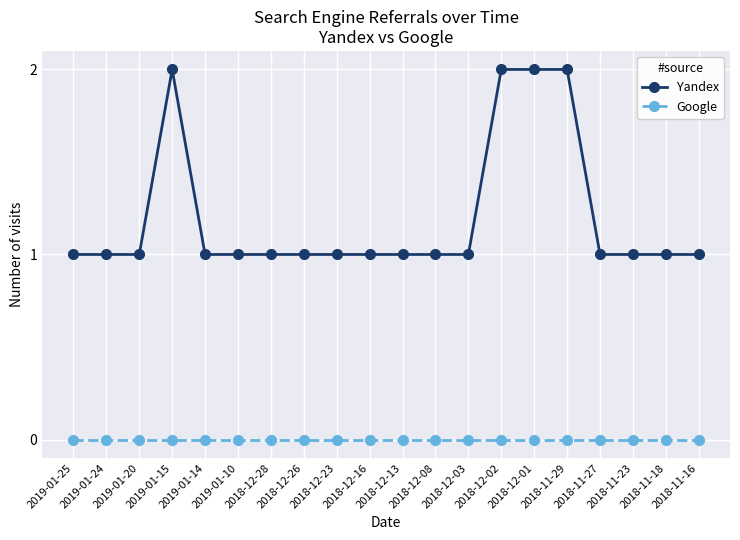

Which series has the largest range (max minus min)?

Yandex